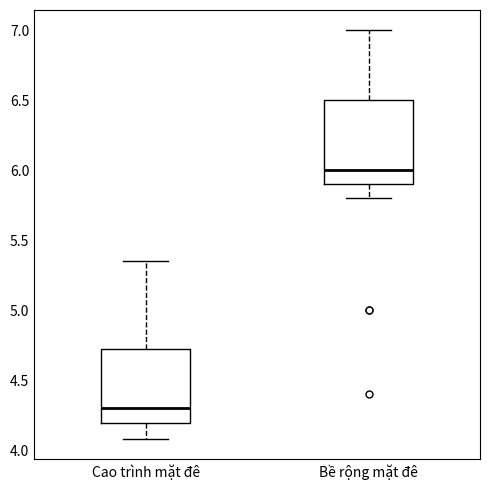

Where is the lower edge of the box for Bề rộng mặt đê on the y-axis? The values are not printed on the chart, so give them approximately, as read against the axis.

5.90